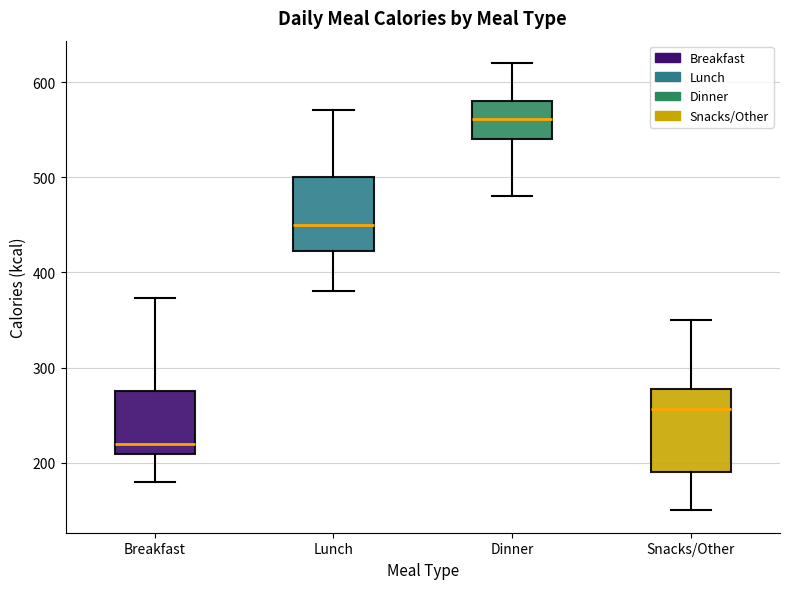

Where is the lower edge of the box for Snacks/Other on the y-axis? The values are not printed on the chart, so give them approximately, as read against the axis.

190